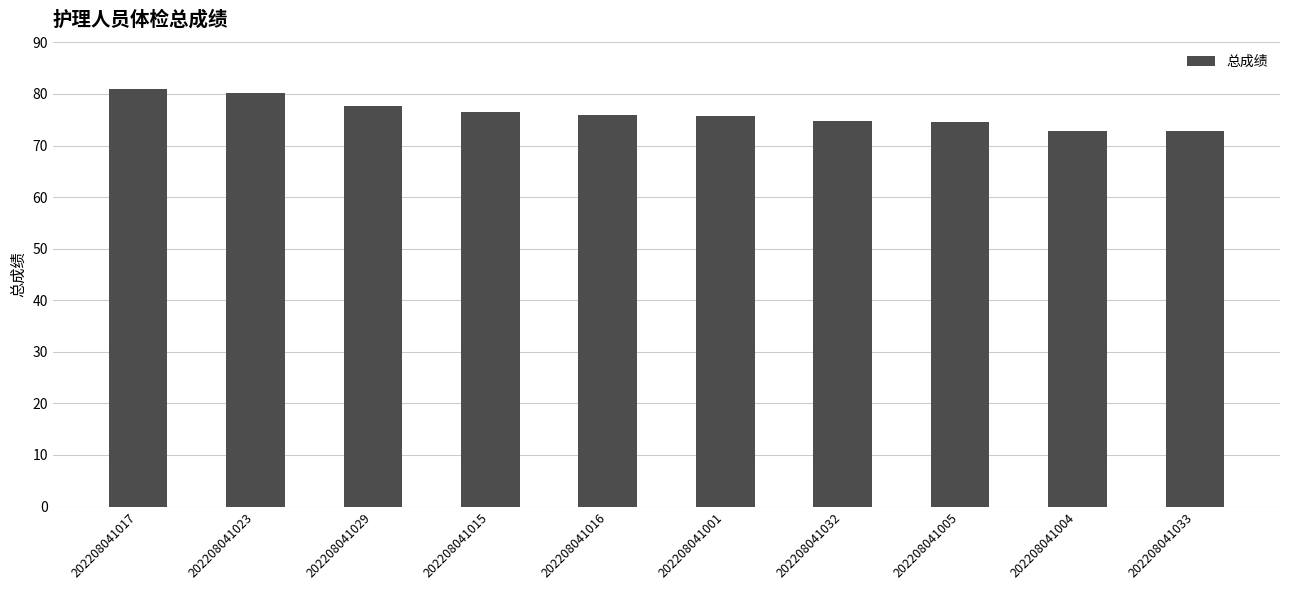

What is the maximum value shown in the chart?

80.9